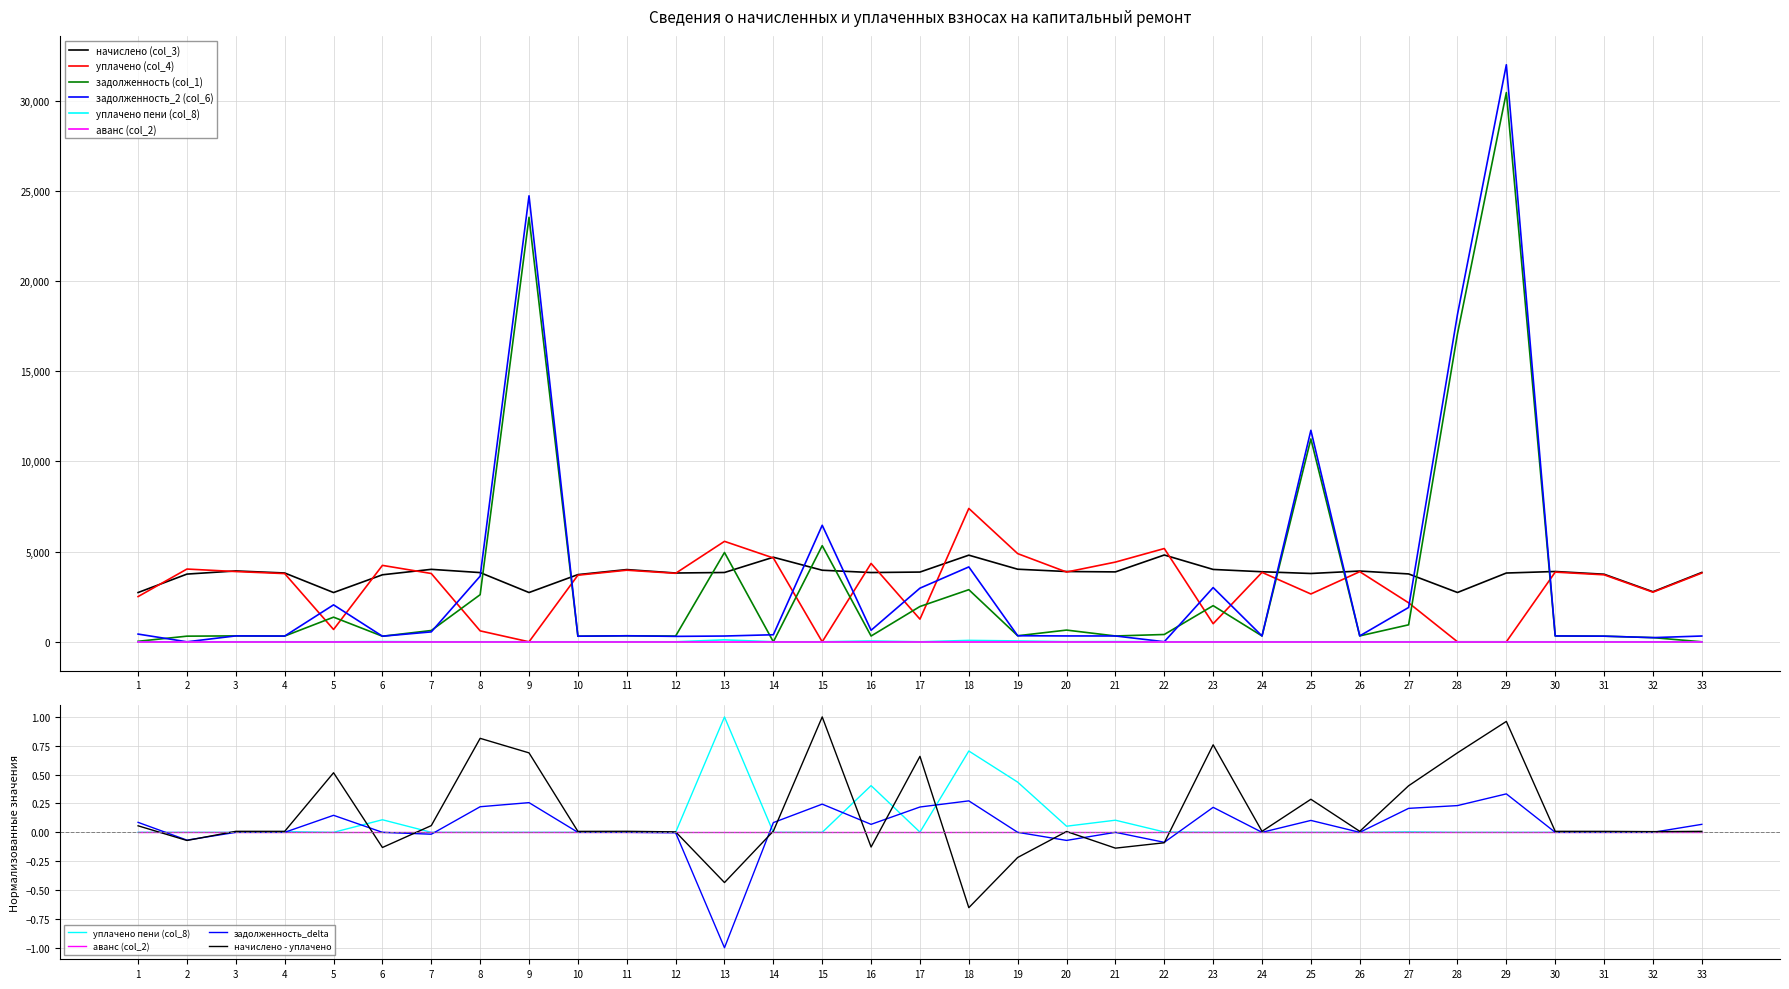

In задолженность_2 (col_6), how many points are higher than both neighbors (excluding endpoints)?

9